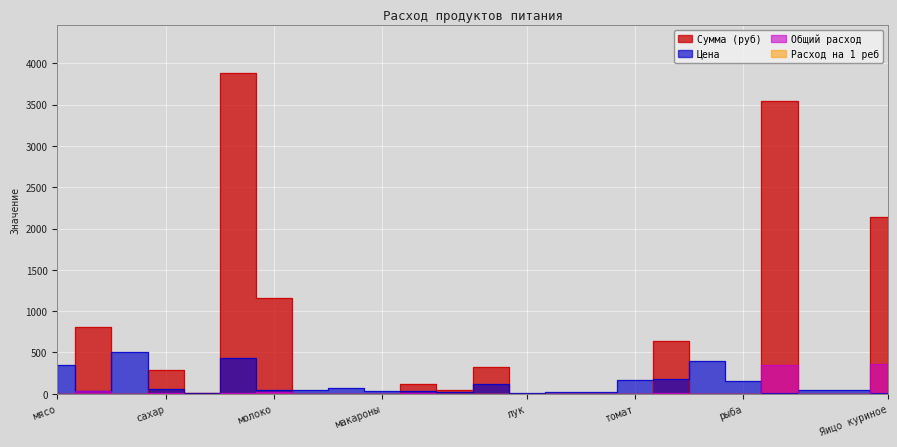

Which series has the widest spread of values?

Сумма (руб)